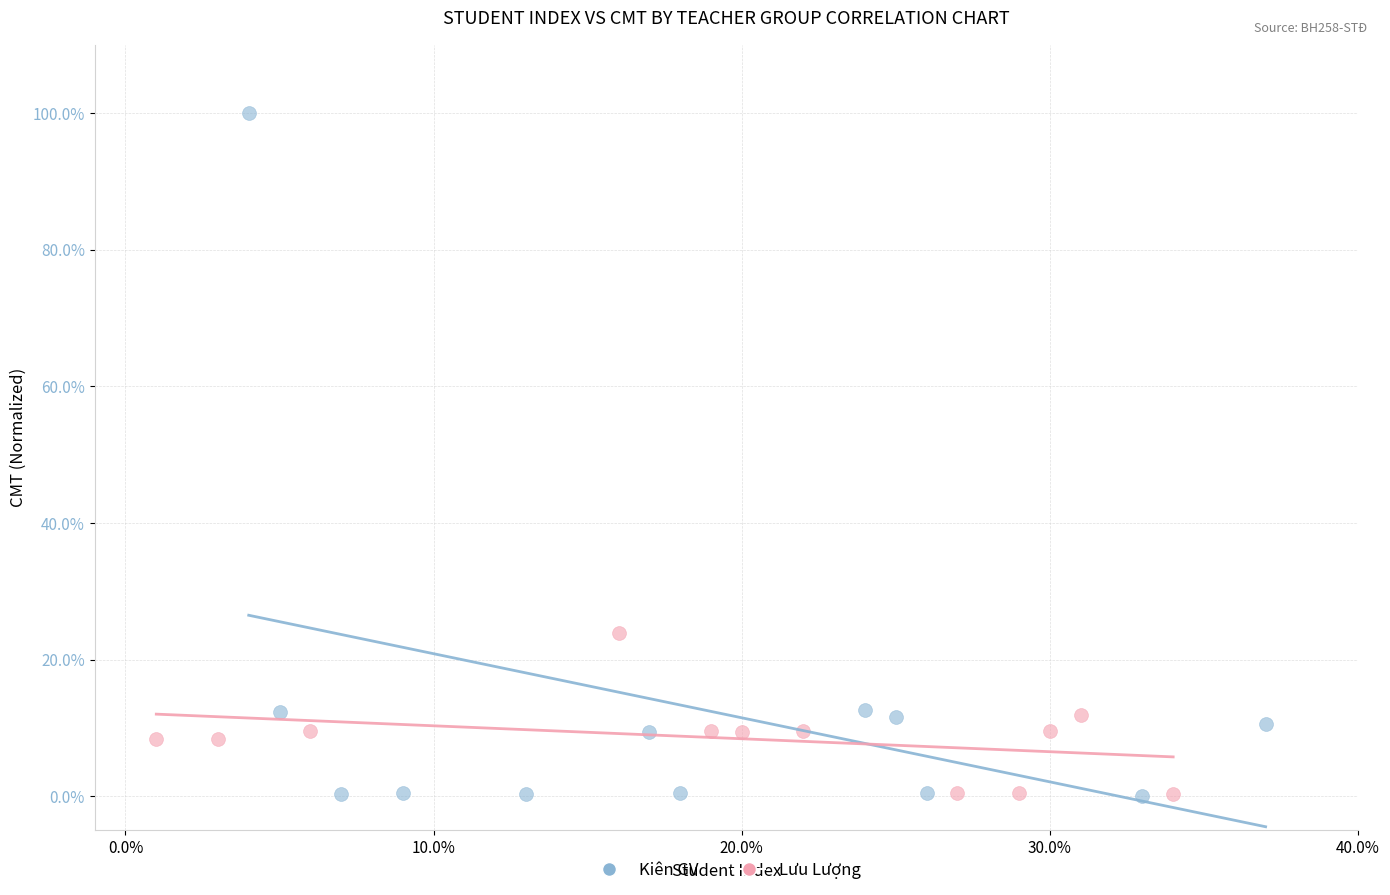

Which series reaches the maximum Y coordinate?

Kiên GV